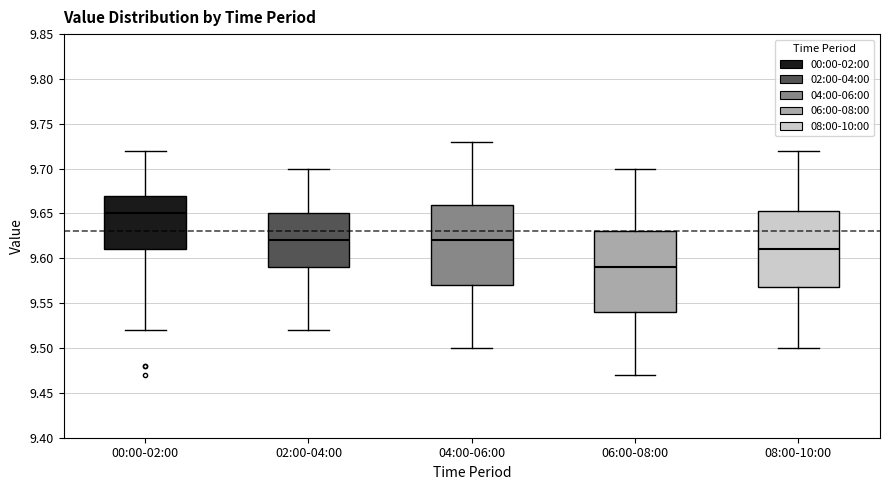

Reading left to right, transcribe this box plot: for each box, give where its median line is, the range the box spans, and where its two whiskers end, as read against the y-axis. The values are not printed on the chart, so give them approximately, as read against the axis.

00:00-02:00: median 9.650, box 9.610 to 9.670, whiskers 9.520 to 9.720
02:00-04:00: median 9.620, box 9.590 to 9.650, whiskers 9.520 to 9.700
04:00-06:00: median 9.620, box 9.570 to 9.660, whiskers 9.500 to 9.730
06:00-08:00: median 9.590, box 9.540 to 9.630, whiskers 9.470 to 9.700
08:00-10:00: median 9.610, box 9.570 to 9.655, whiskers 9.500 to 9.720